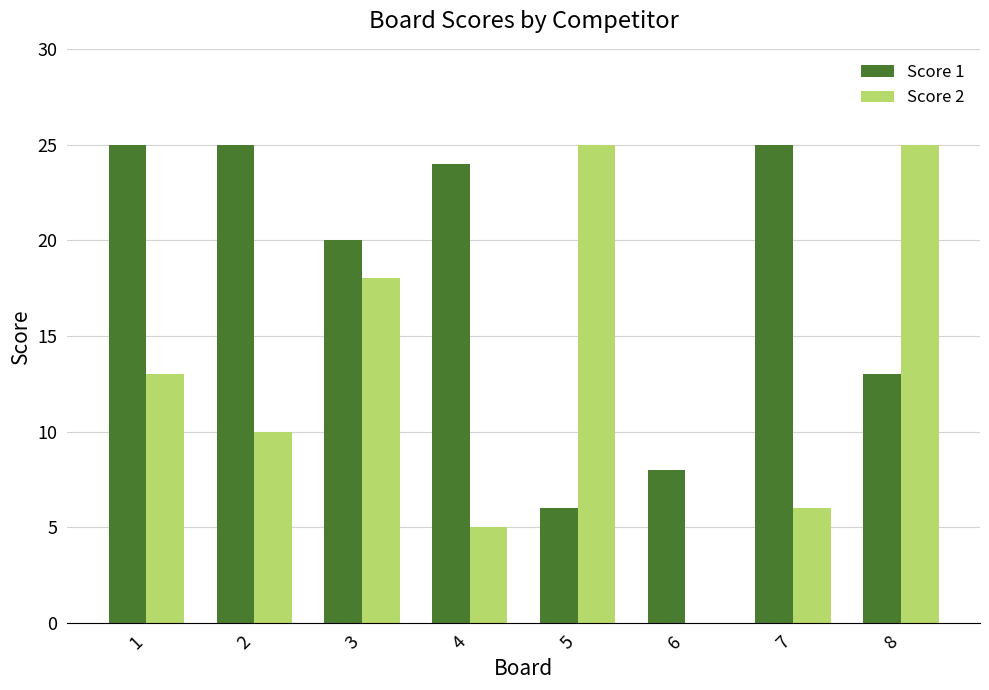

At which label is Score 1 closest to 15?

8